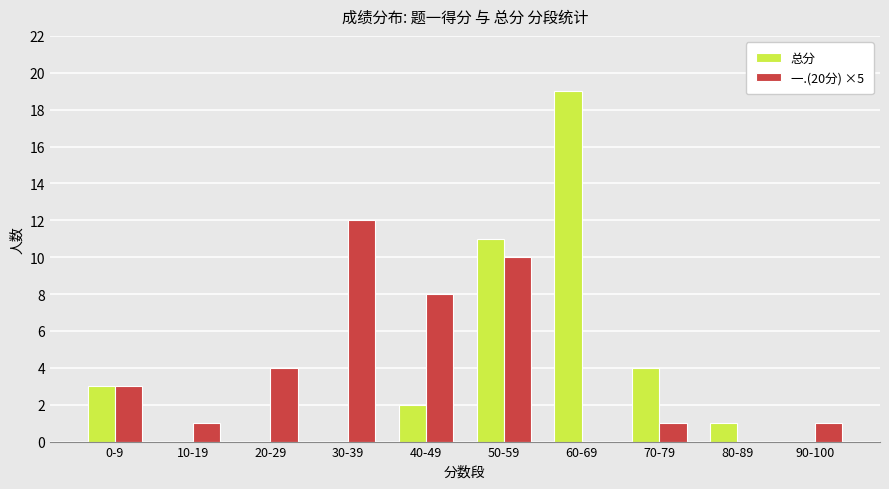

Where does the 总分 series first go above 2?

0-9